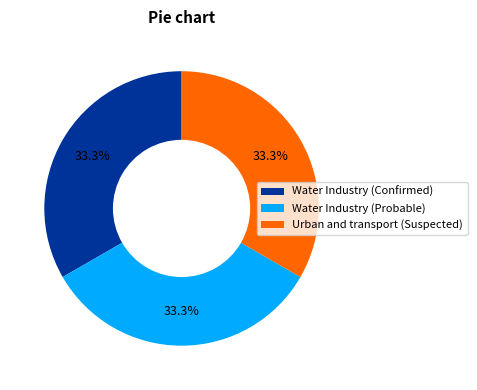

Combined, what portion of the pie is Urban and transport (Suspected) and Water Industry (Probable)?

66.7%